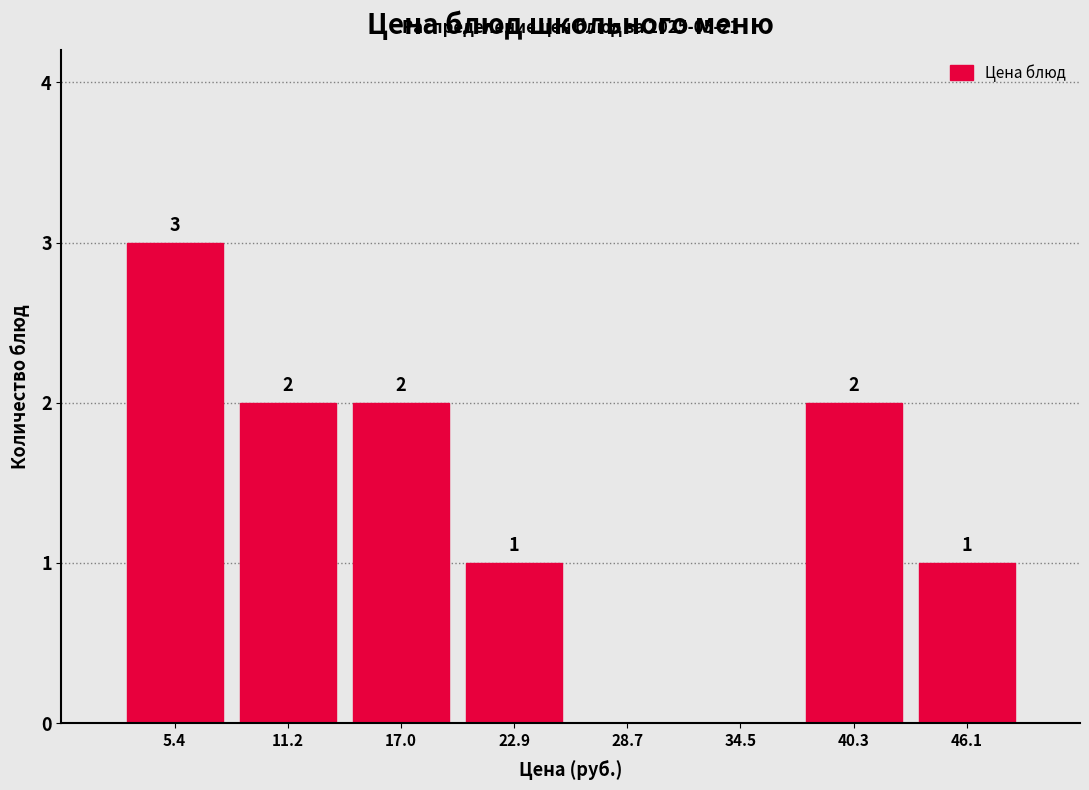

Which range on the x-axis has the tallest bar?

3 to 8